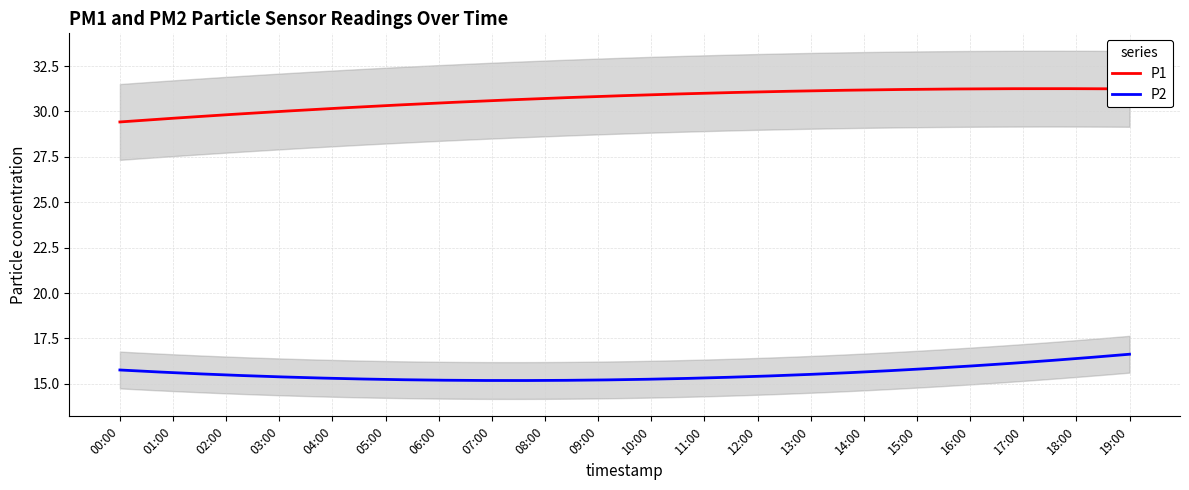

Which series has the widest spread of values?

P1